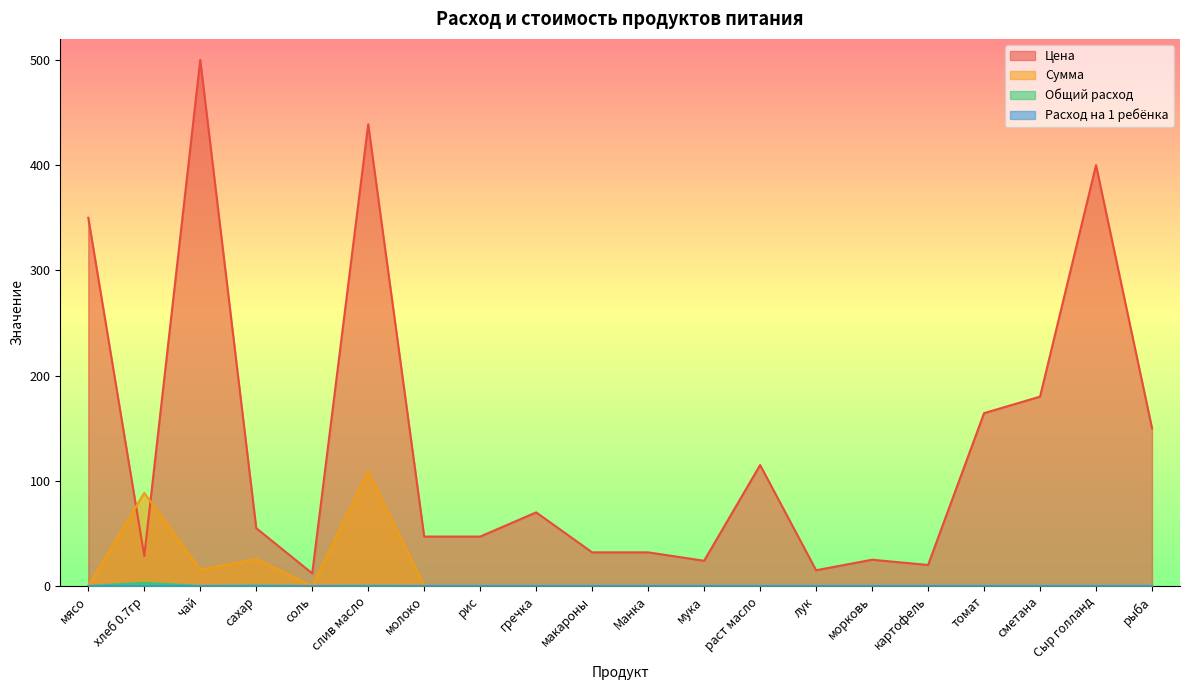

What is the label of the 20th point from the left?

рыба